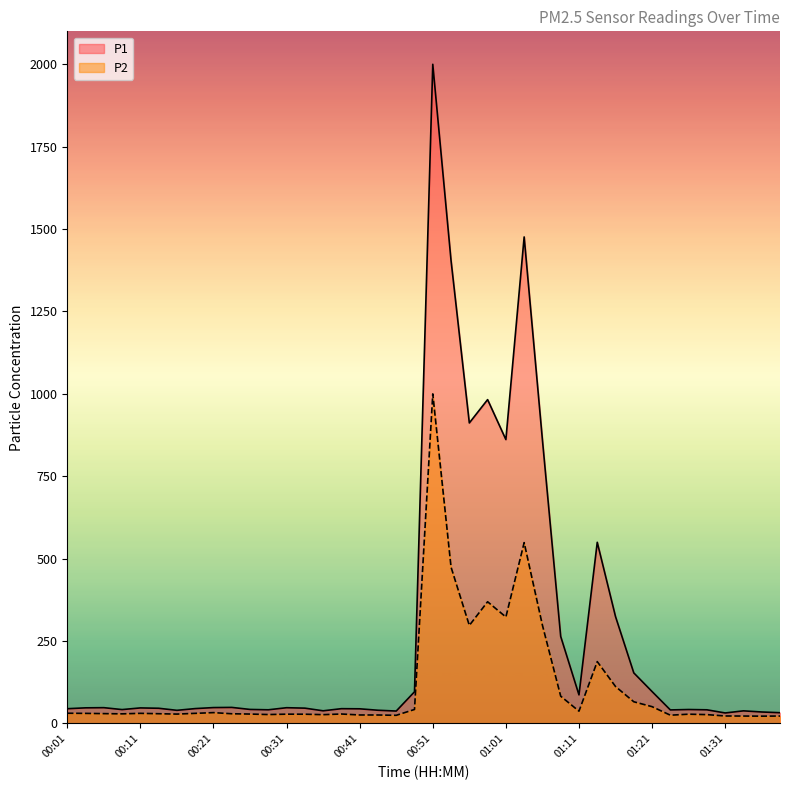

How many lines are shown in the chart?

2